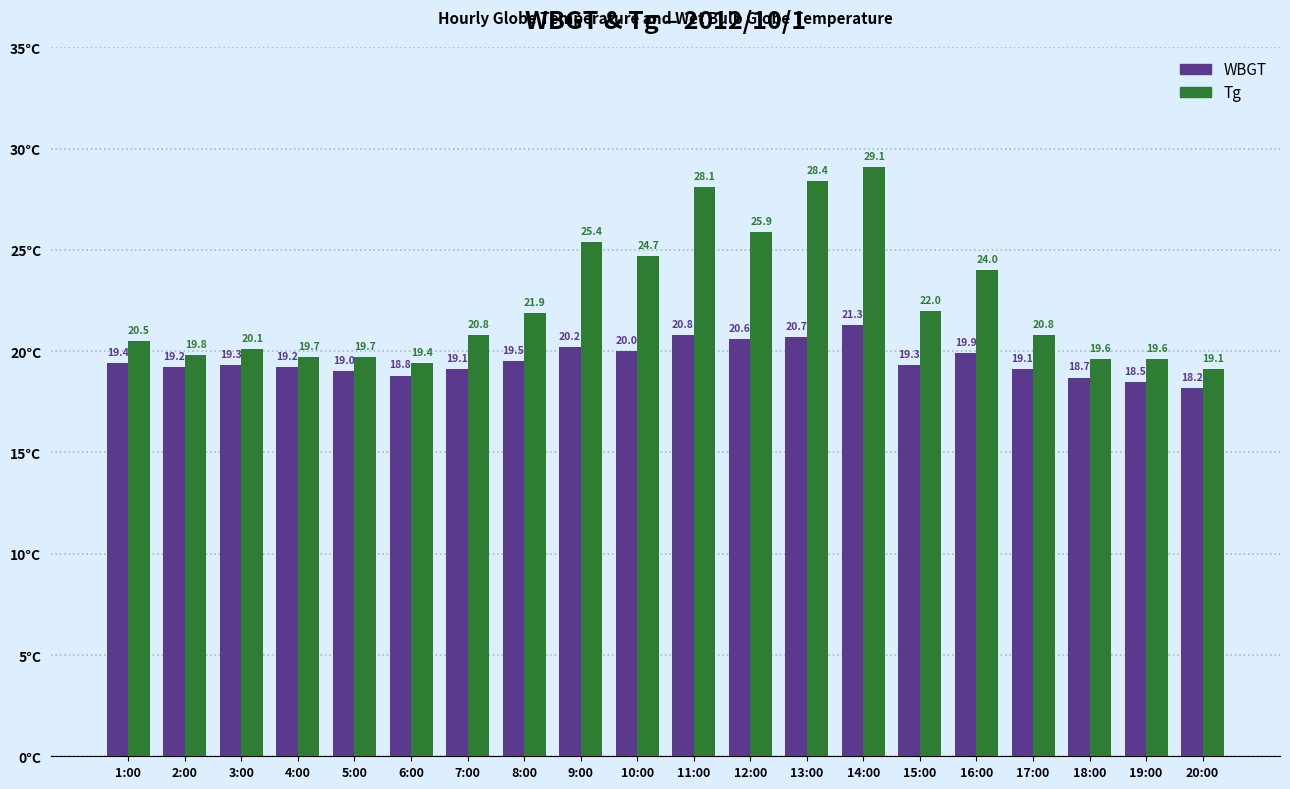

Rank the series at 20:00 from lowest to highest value.

WBGT, Tg